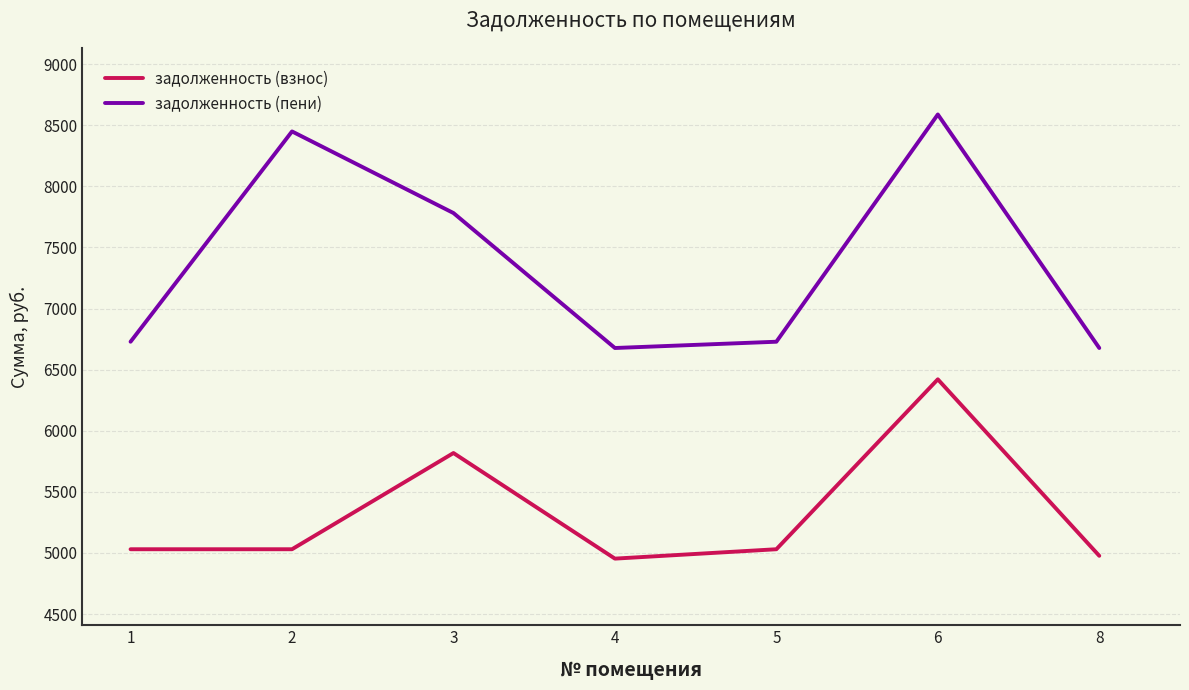

True or false: задолженность (взнос) and задолженность (пени) intersect in this chart.

False